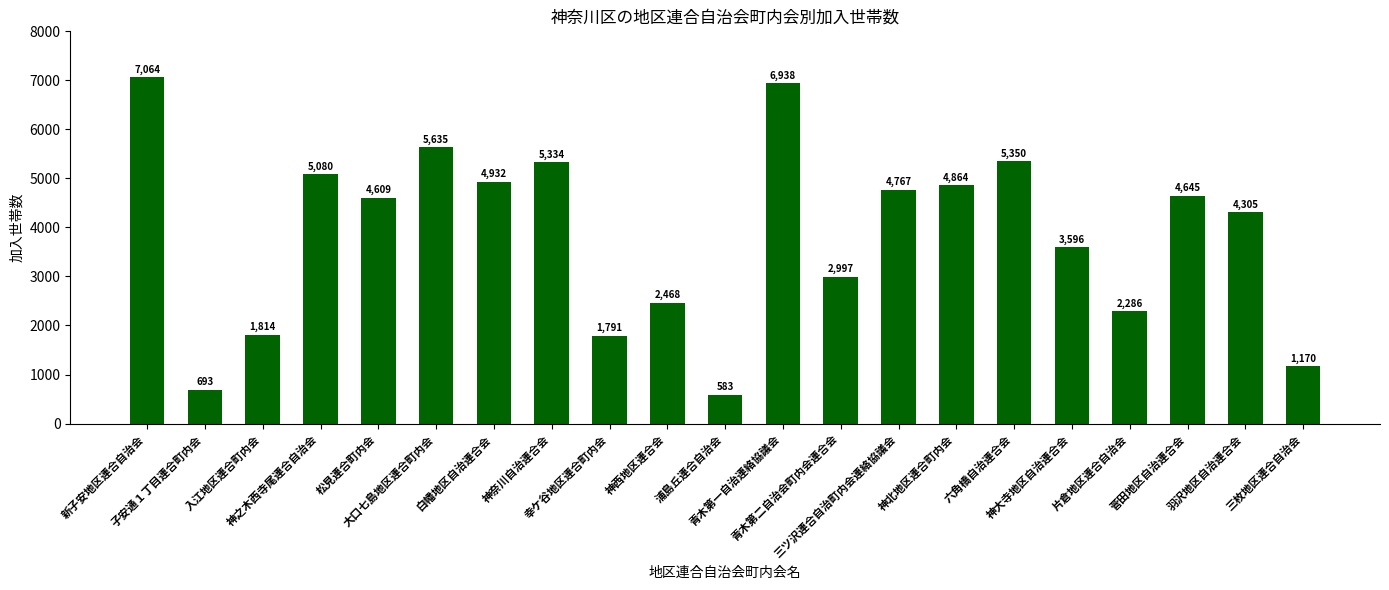

What is the label of the 4th bar from the right?

片倉地区連合自治会